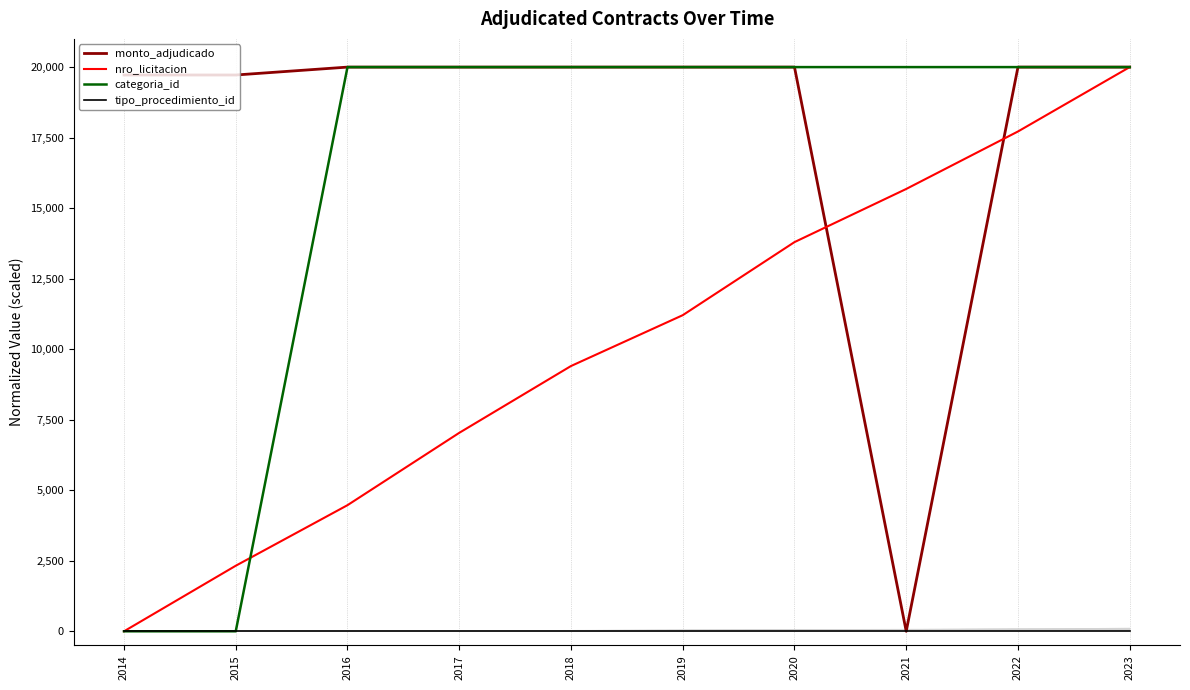

At which category is the sum across all series the highest?

2023